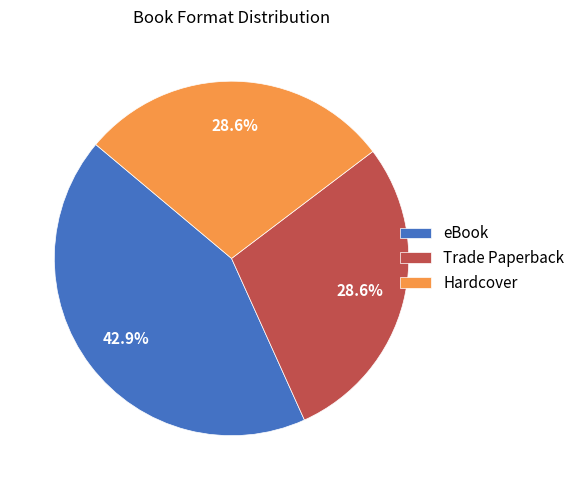

What percentage is the eBook slice, to the nearest percent?

43%